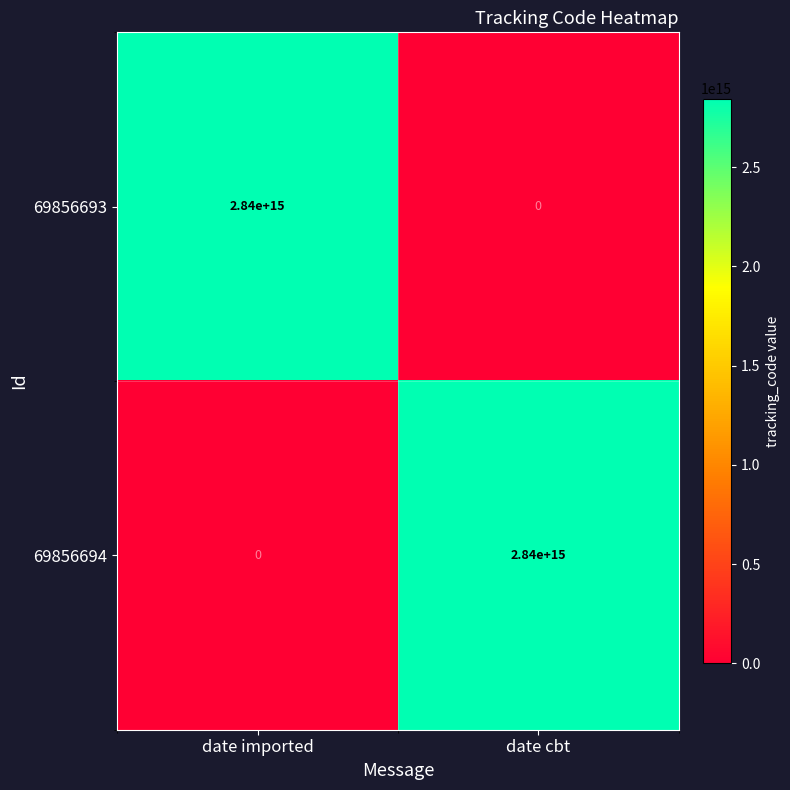

How many categories are shown in the chart?

2